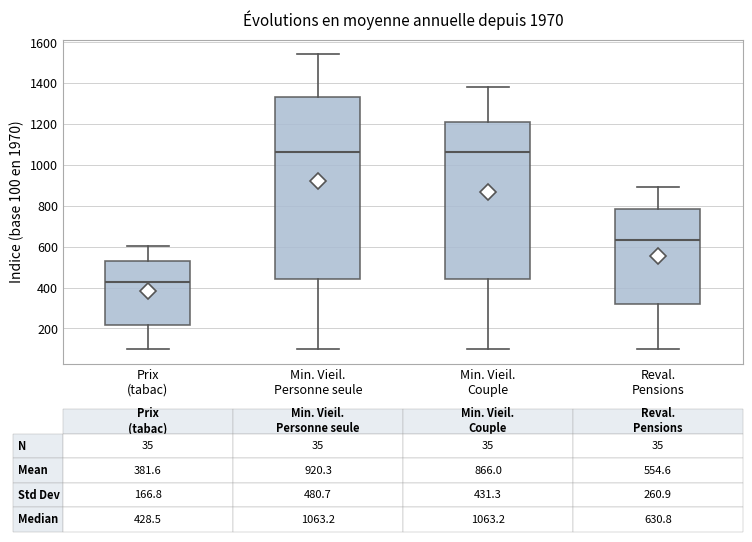

Which box is the tallest, from its lower edge to its upper edge?

Min. Vieil. Personne seule